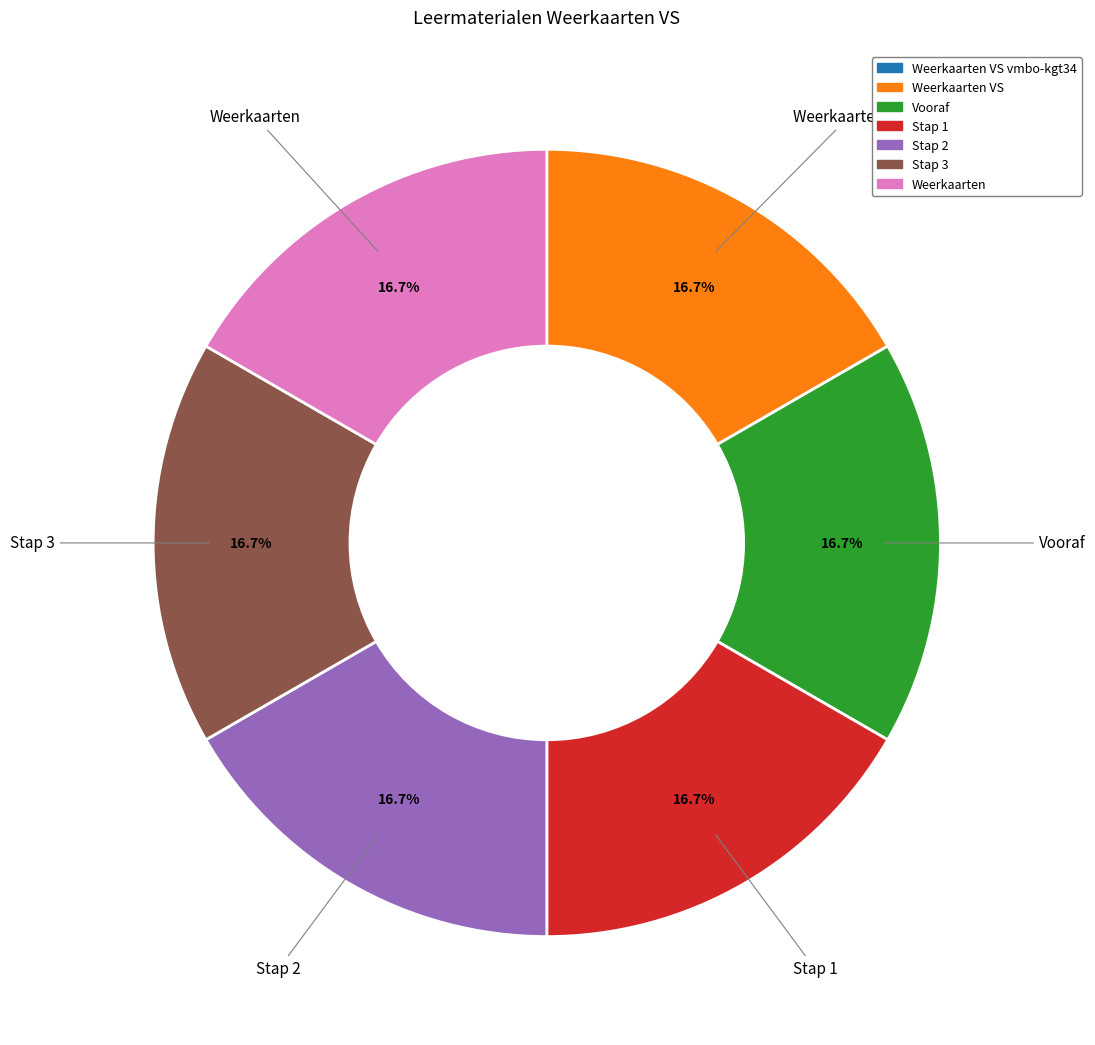

The Weerkaarten slice represents 3% of the pie. True or false?

False